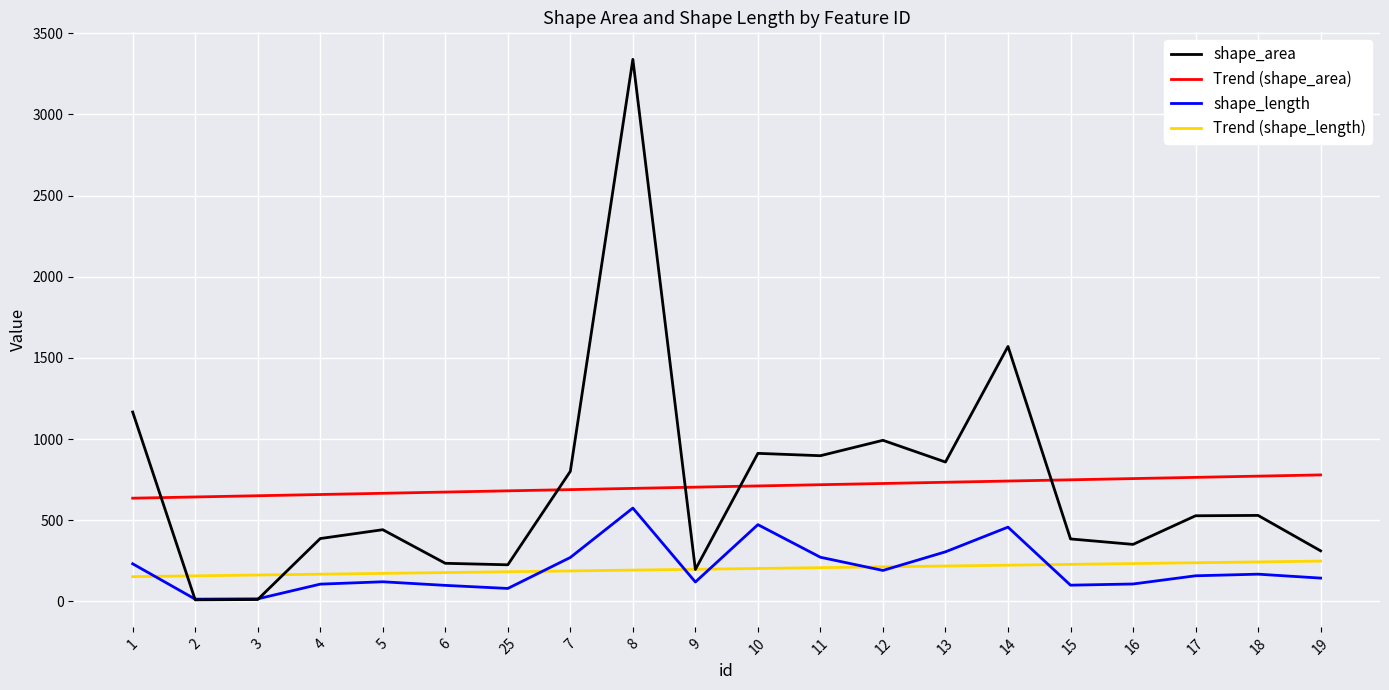

True or false: Trend (shape_length) and Trend (shape_area) cross at least once.

False